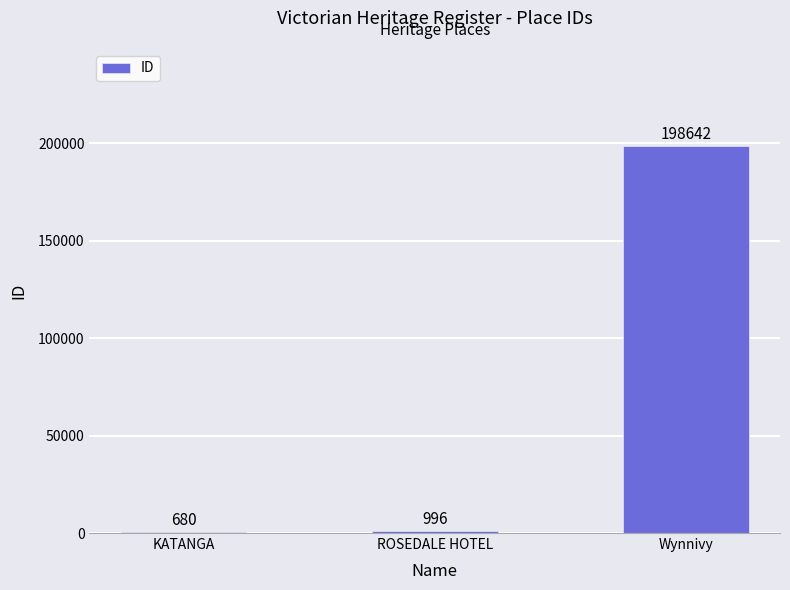

What value does the data have at Wynnivy?

198642